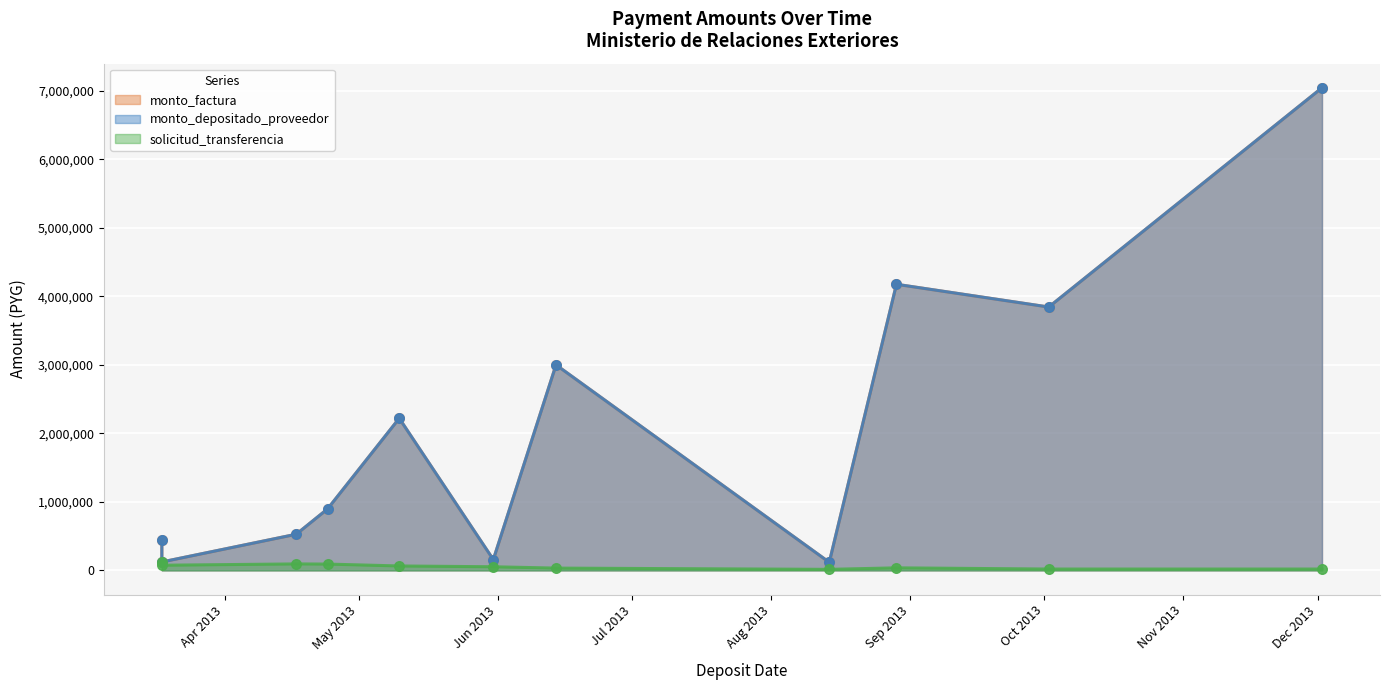

Is the value of monto_depositado_proveedor at 2013-10-02 greater than the value of monto_factura at 2013-08-14?

Yes